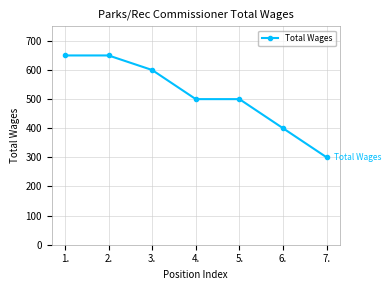

What is the ratio of the value at 6. to the value at 4.?

0.8